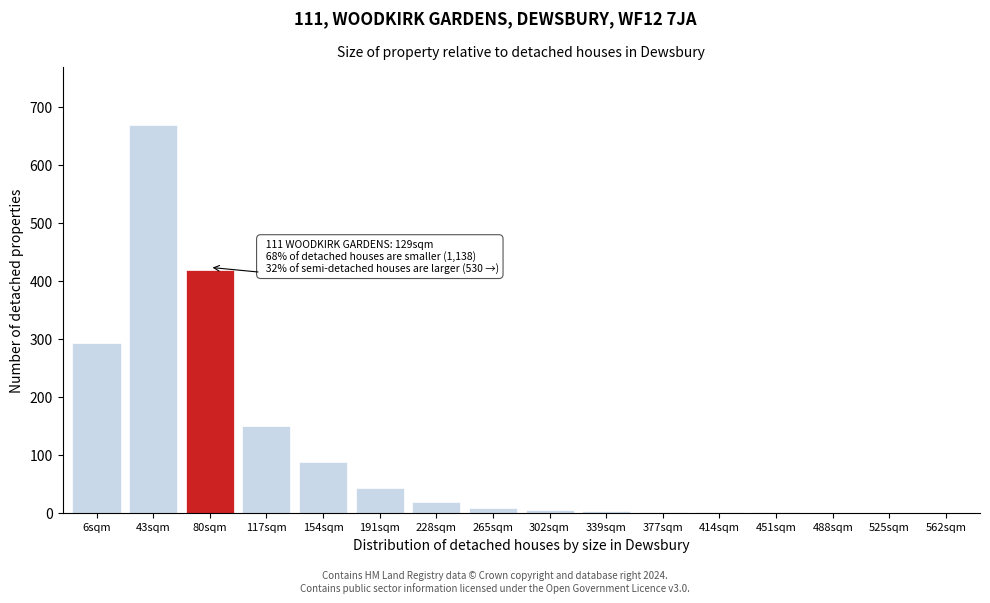

Approximately how many times larger is the value at 117sqm compared to 191sqm?

3.5